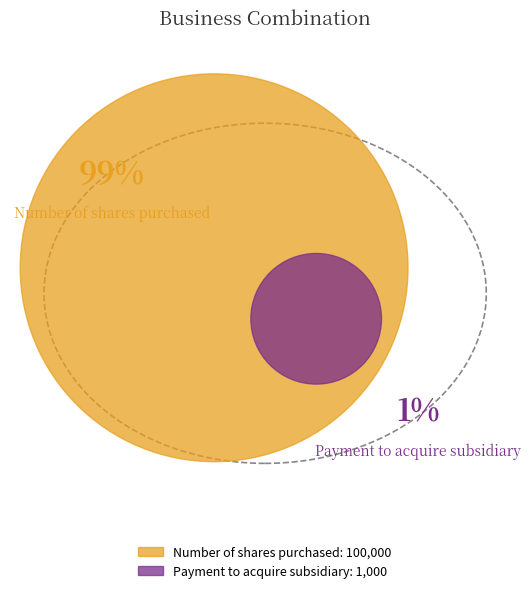

Is the sum of Number of shares purchased and Payment to acquire subsidiary greater than half?

Yes